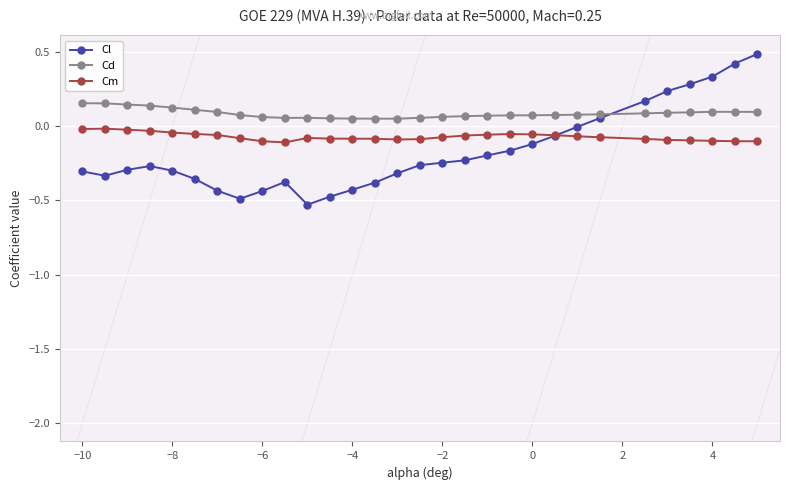

Which series has the largest total across all categories?

Cd